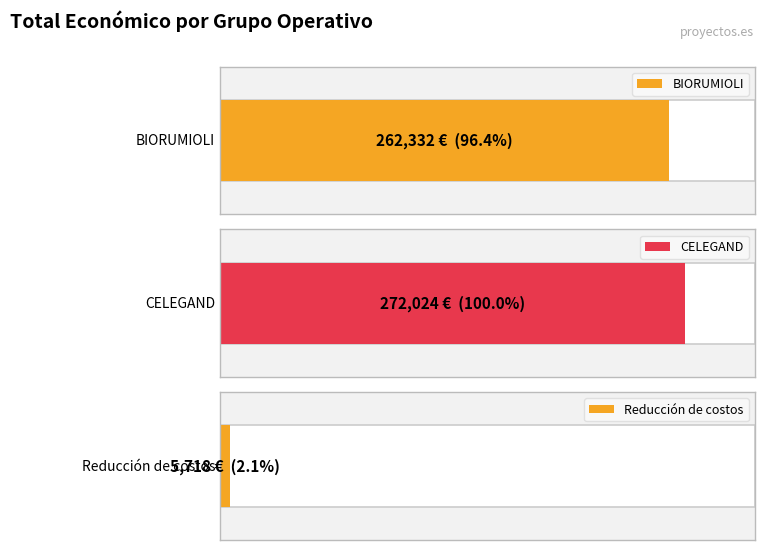

What is the average value?

180025